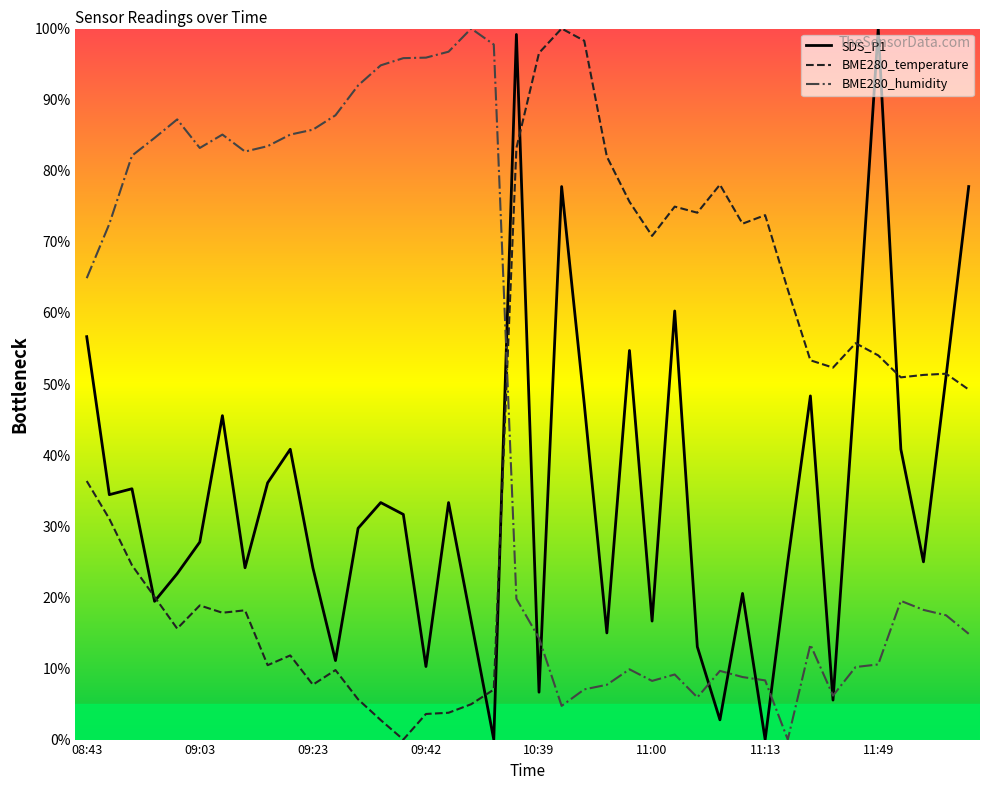

Which series has the largest total across all categories?

BME280_humidity